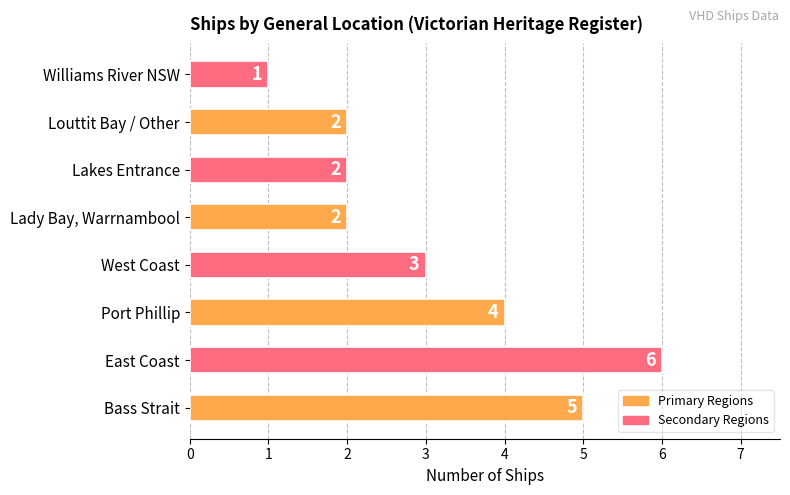

At which label is the value closest to 3?

West Coast